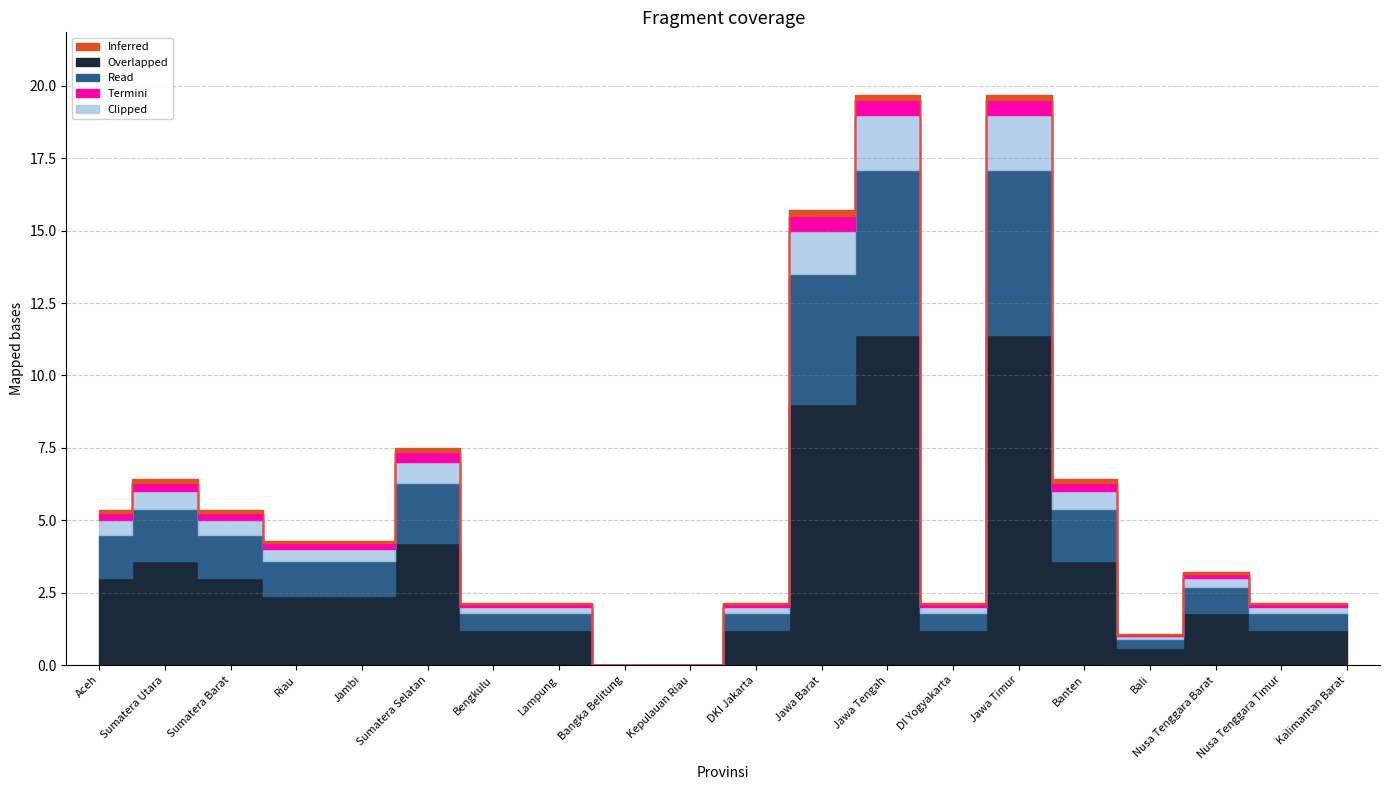

True or false: the data shows 19 at Jawa Timur.

True